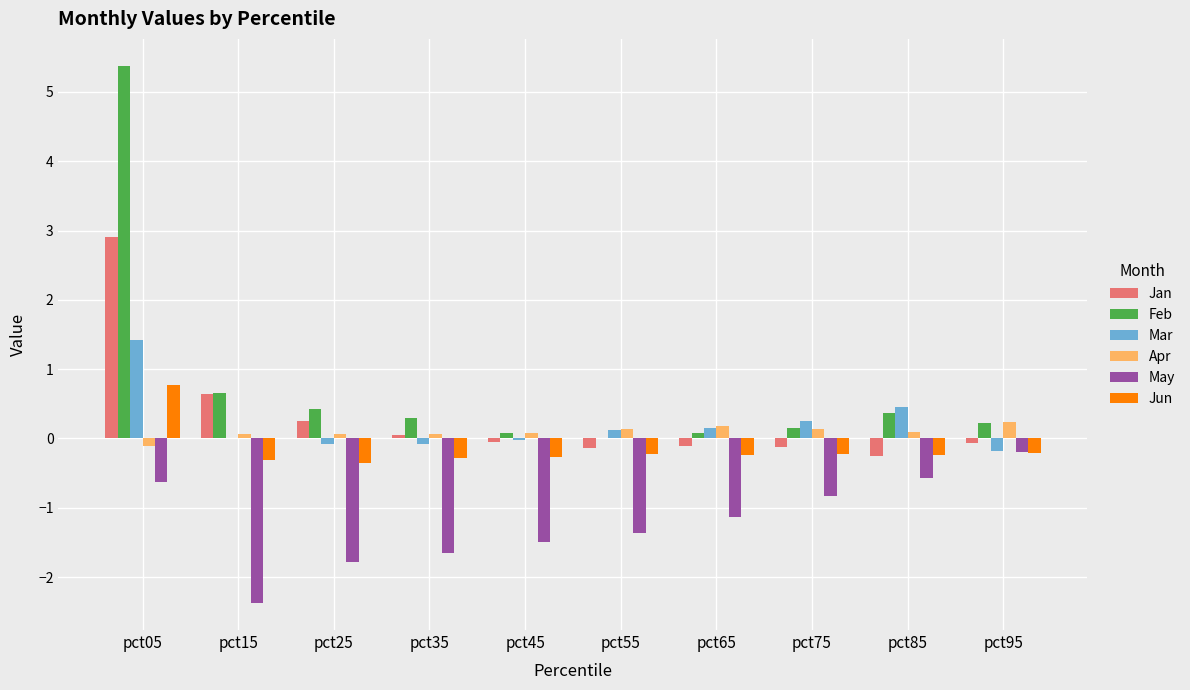

What is the greatest value displayed?

5.4